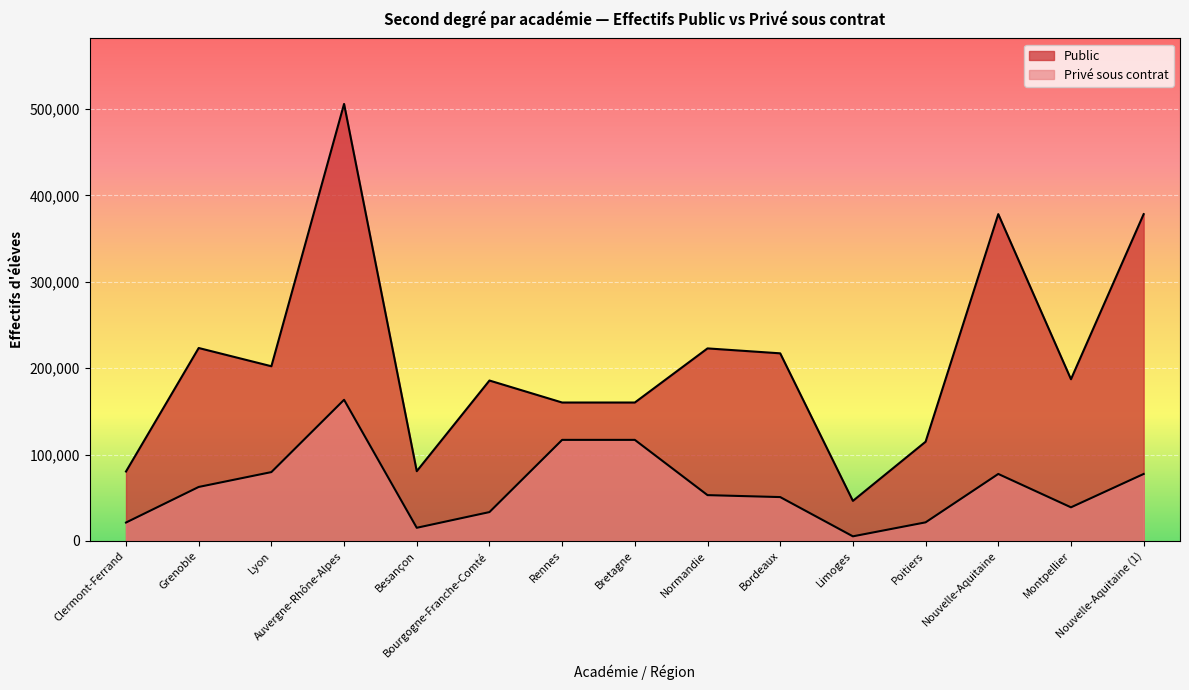

Where is the first local maximum for Prive_sous_contrat?

Auvergne-Rhône-Alpes